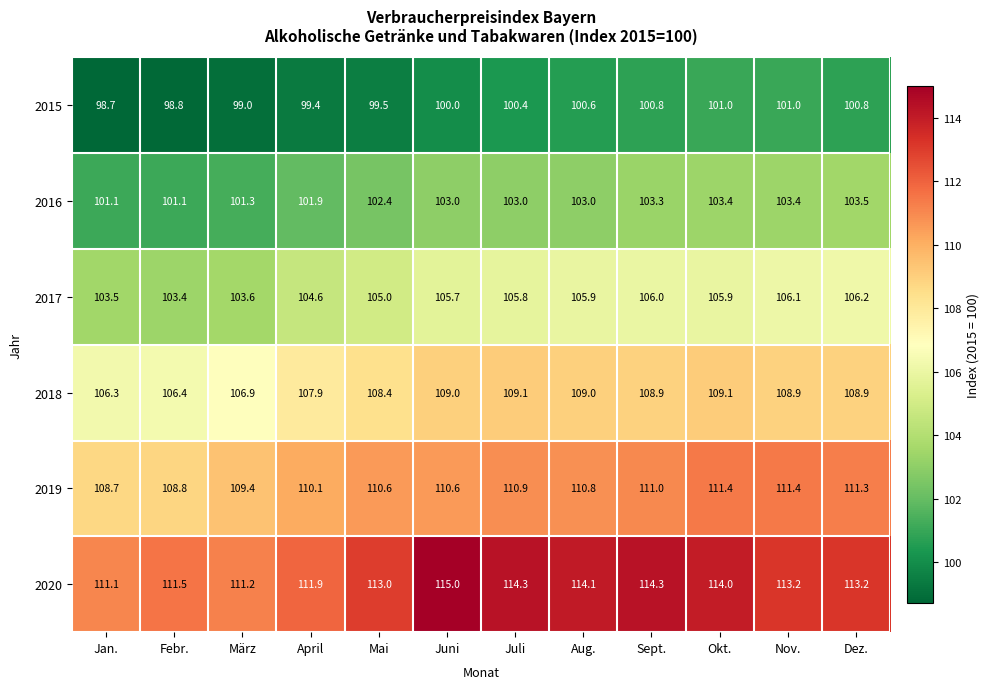

Which series has the largest range (max minus min)?

2020